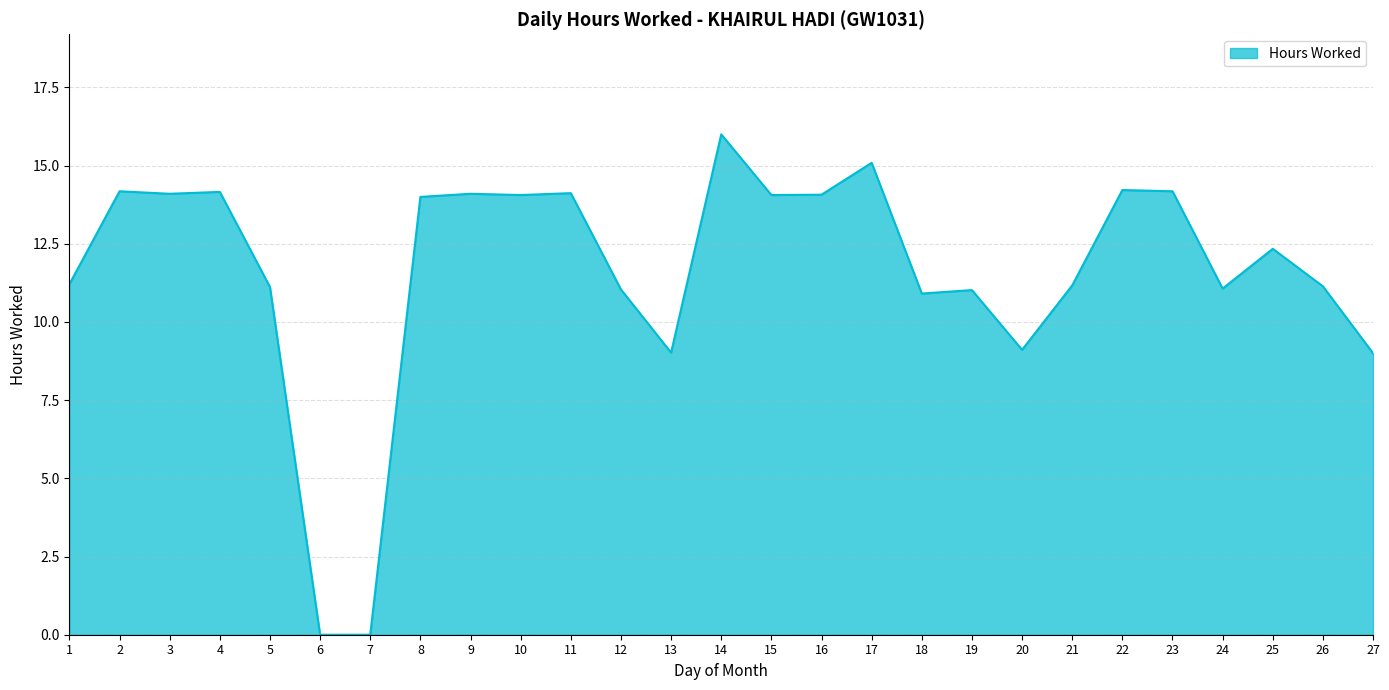

What is the difference between the values at 25 and 13?

3.3